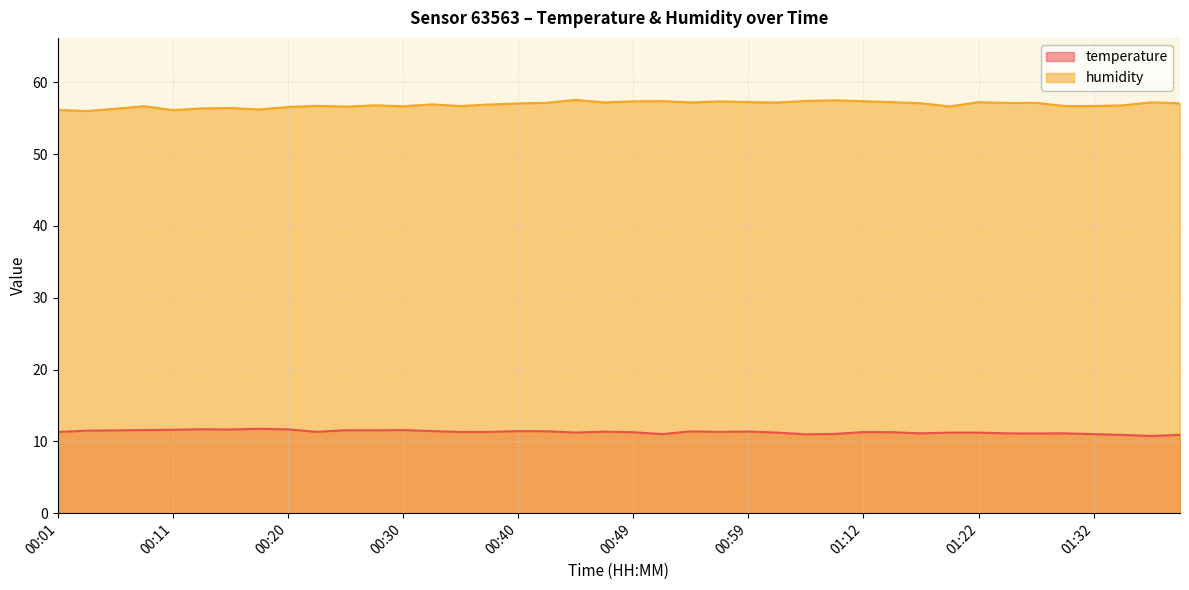

Is the value of humidity at 00:37 greater than the value of temperature at 00:18?

Yes